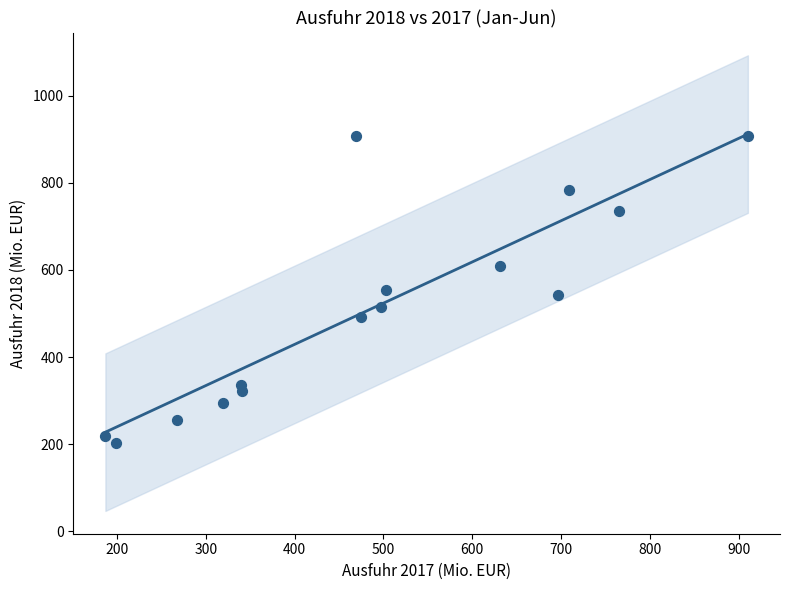

What is the range of X values (max minus min)?

723.6